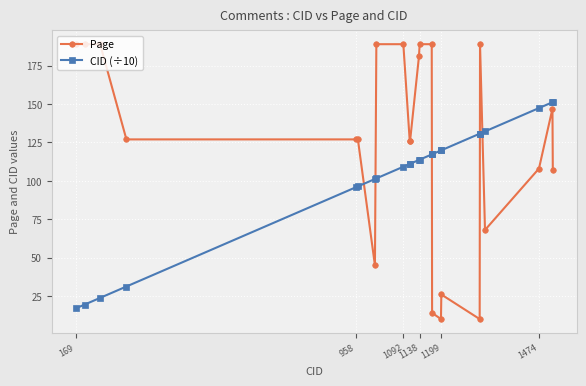

What is the maximum value for CID (÷10)?

151.3